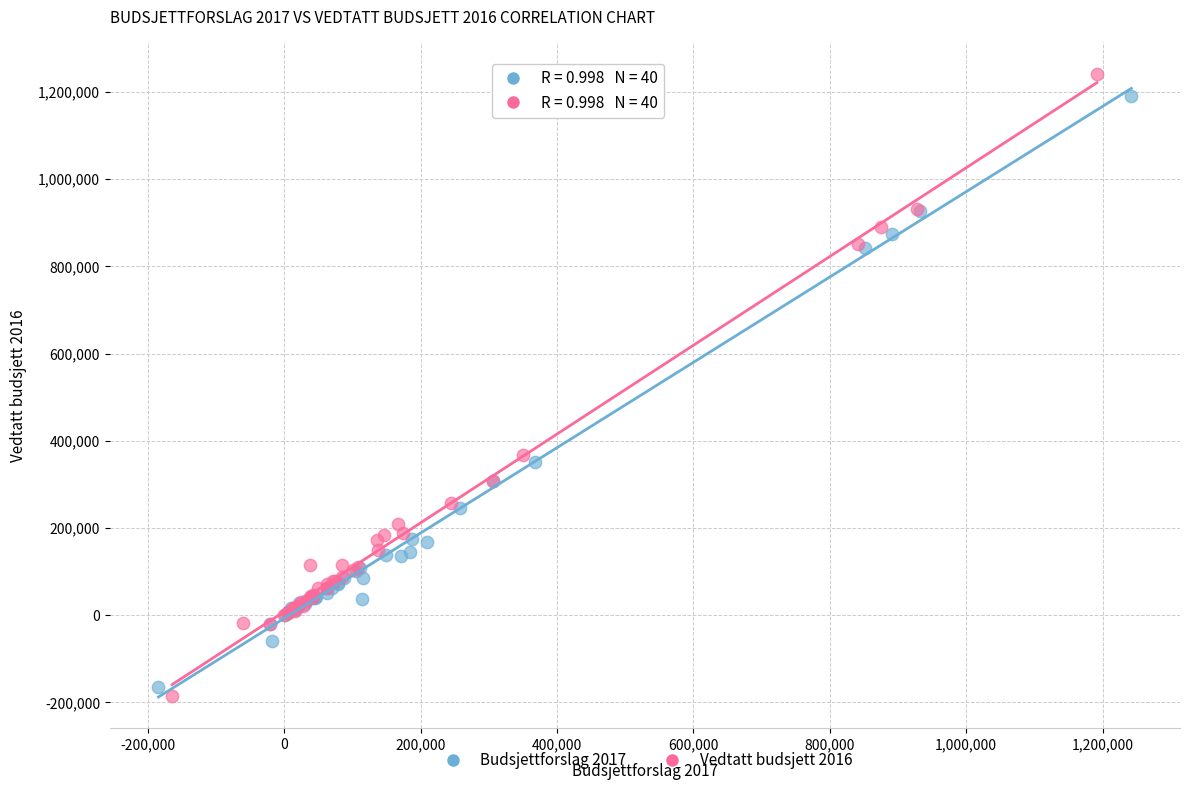

Which series contains the highest Y value?

Vedtatt budsjett 2016